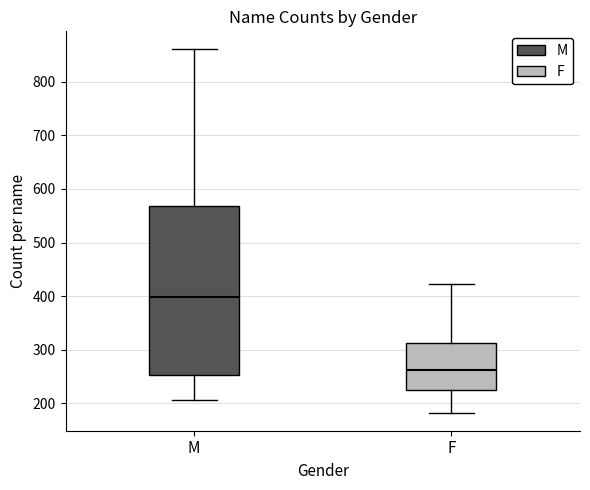

Reading left to right, read every box against the y-axis: the position of its median line, the range the box covers, and the ends of its whiskers. The values are not printed on the chart, so give them approximately, as read against the axis.

M: median 400, box 250 to 570, whiskers 210 to 860
F: median 260, box 220 to 310, whiskers 180 to 420